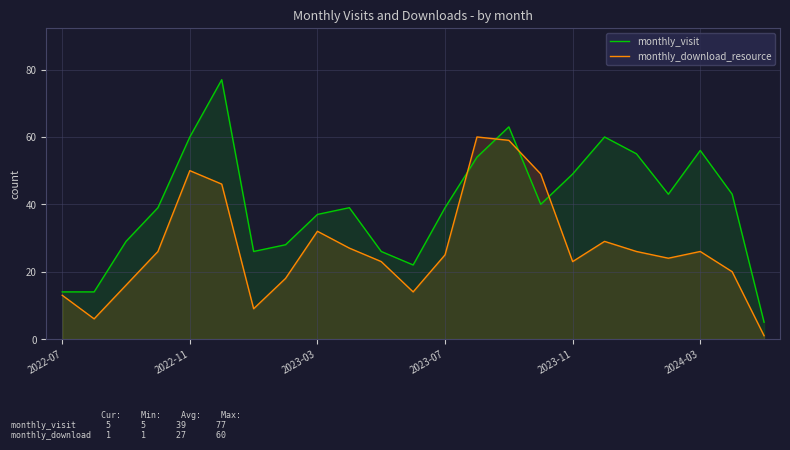

Does the chart display data point markers on the line(s)?

No